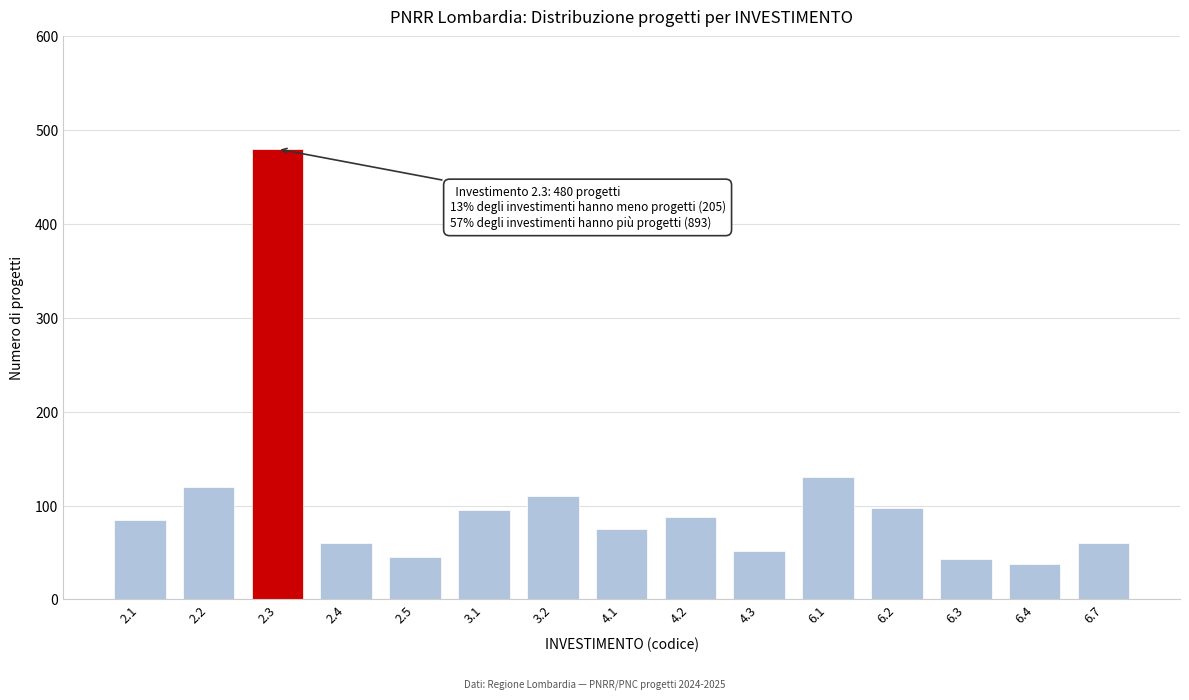

What is the change in value from 2.3 to 6.4?

-442